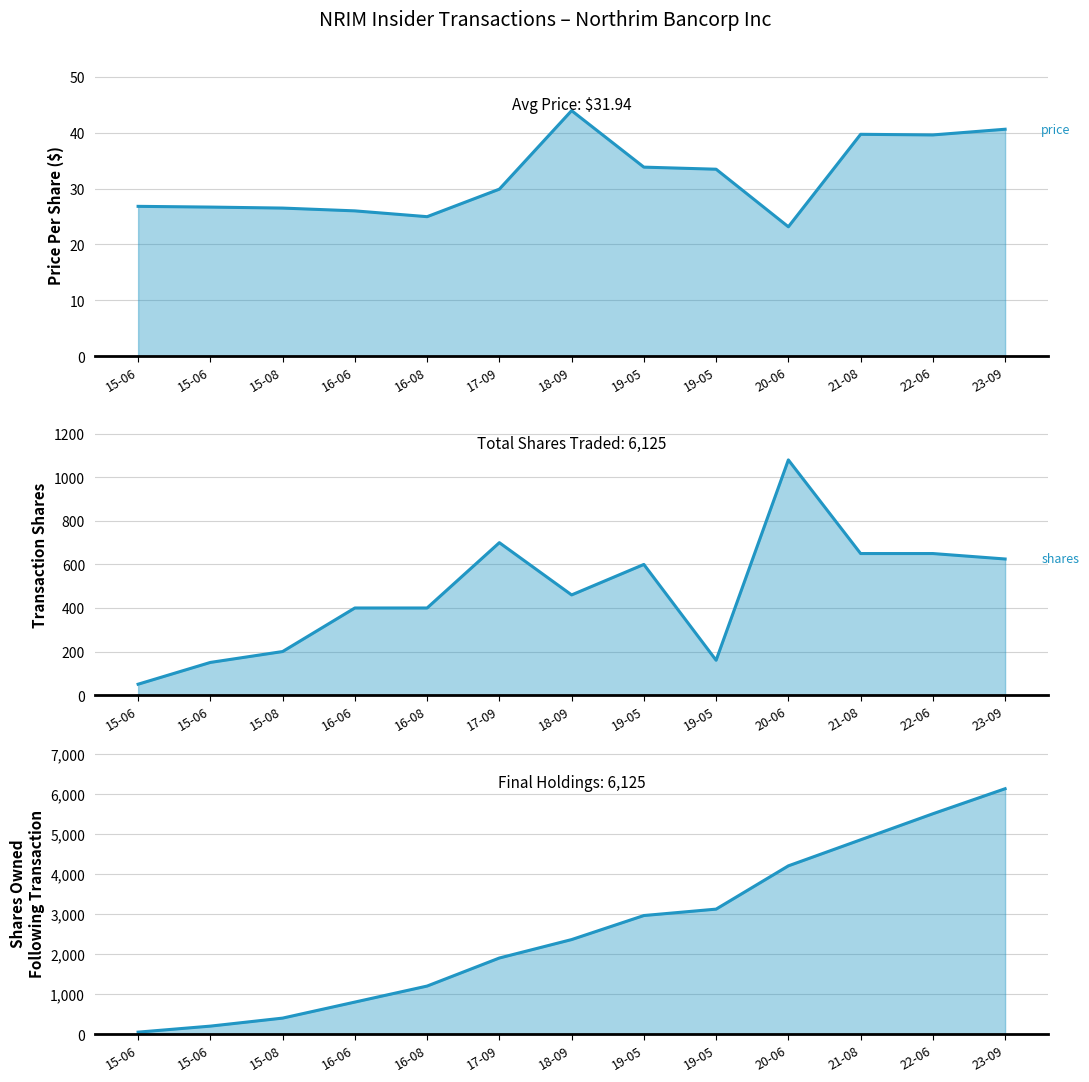

What is the spread (max minus min) of values at 19-05?

2926.2